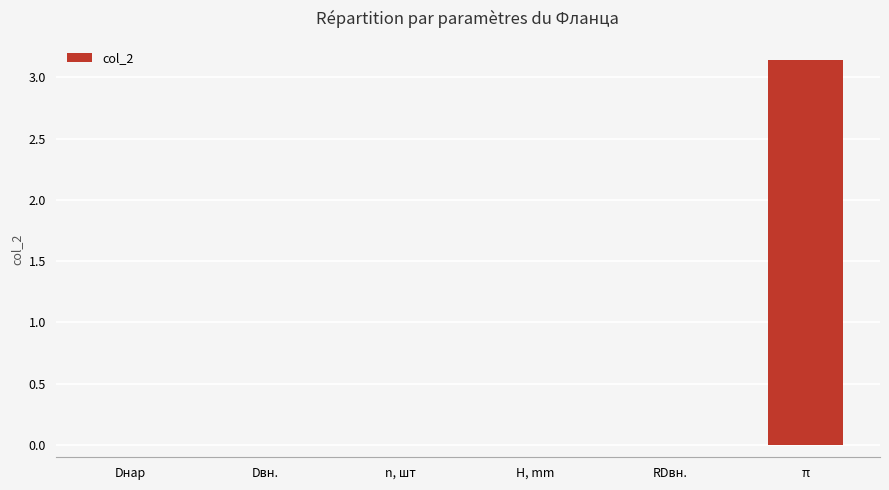

Is it true that the value at Dвн. is 0.0?

True